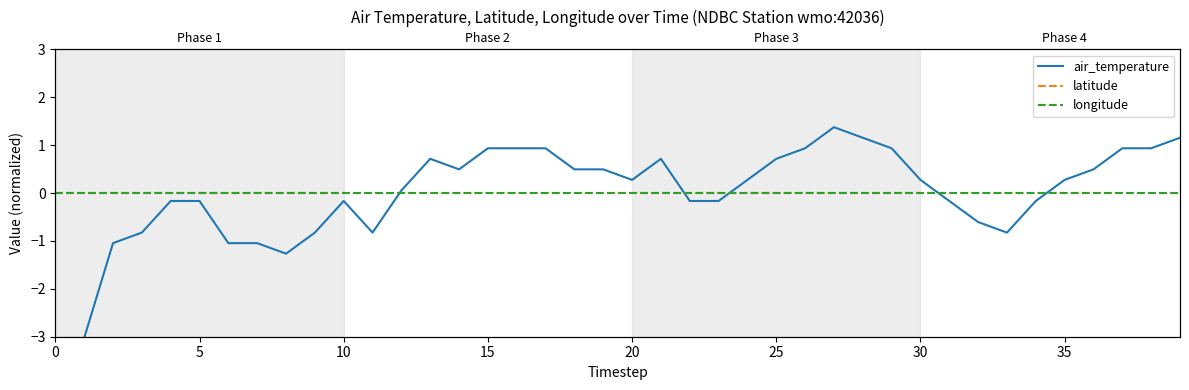

How many lines are shown in the chart?

3